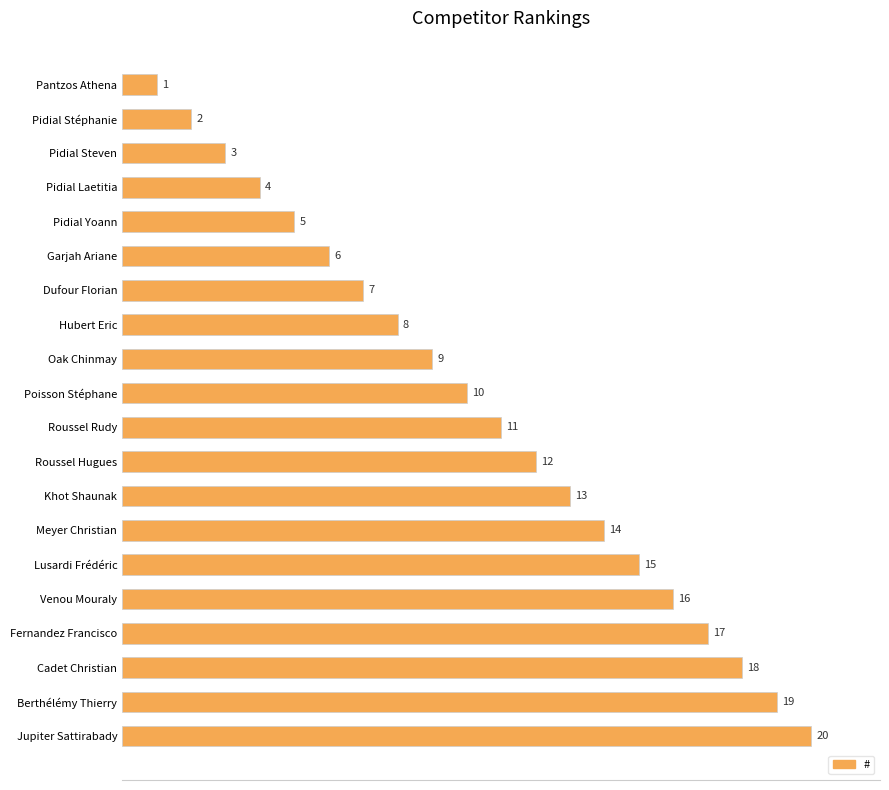

Where is the data nearest to the value 10?

Poisson Stéphane